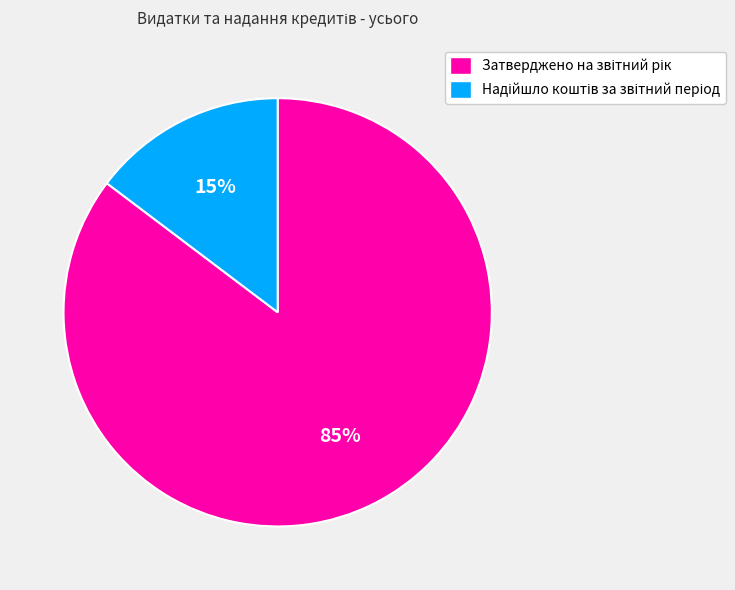

To the nearest percent, what is the average slice percentage?

50%